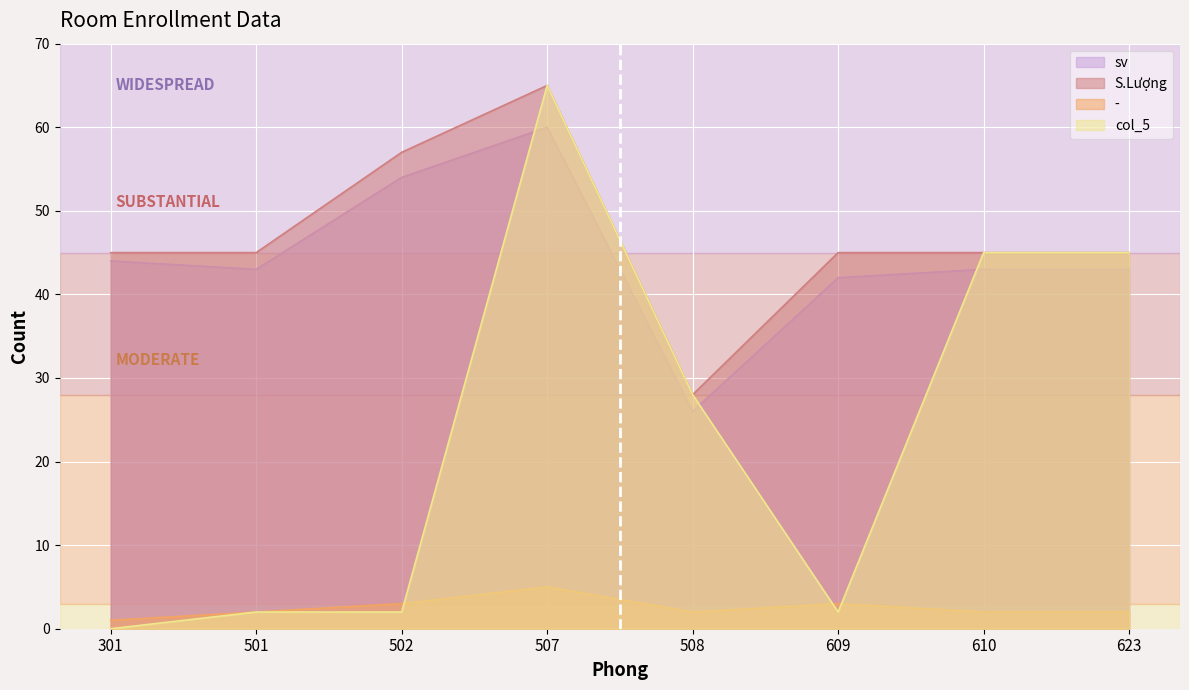

How many times do col_5 and - cross each other?

3